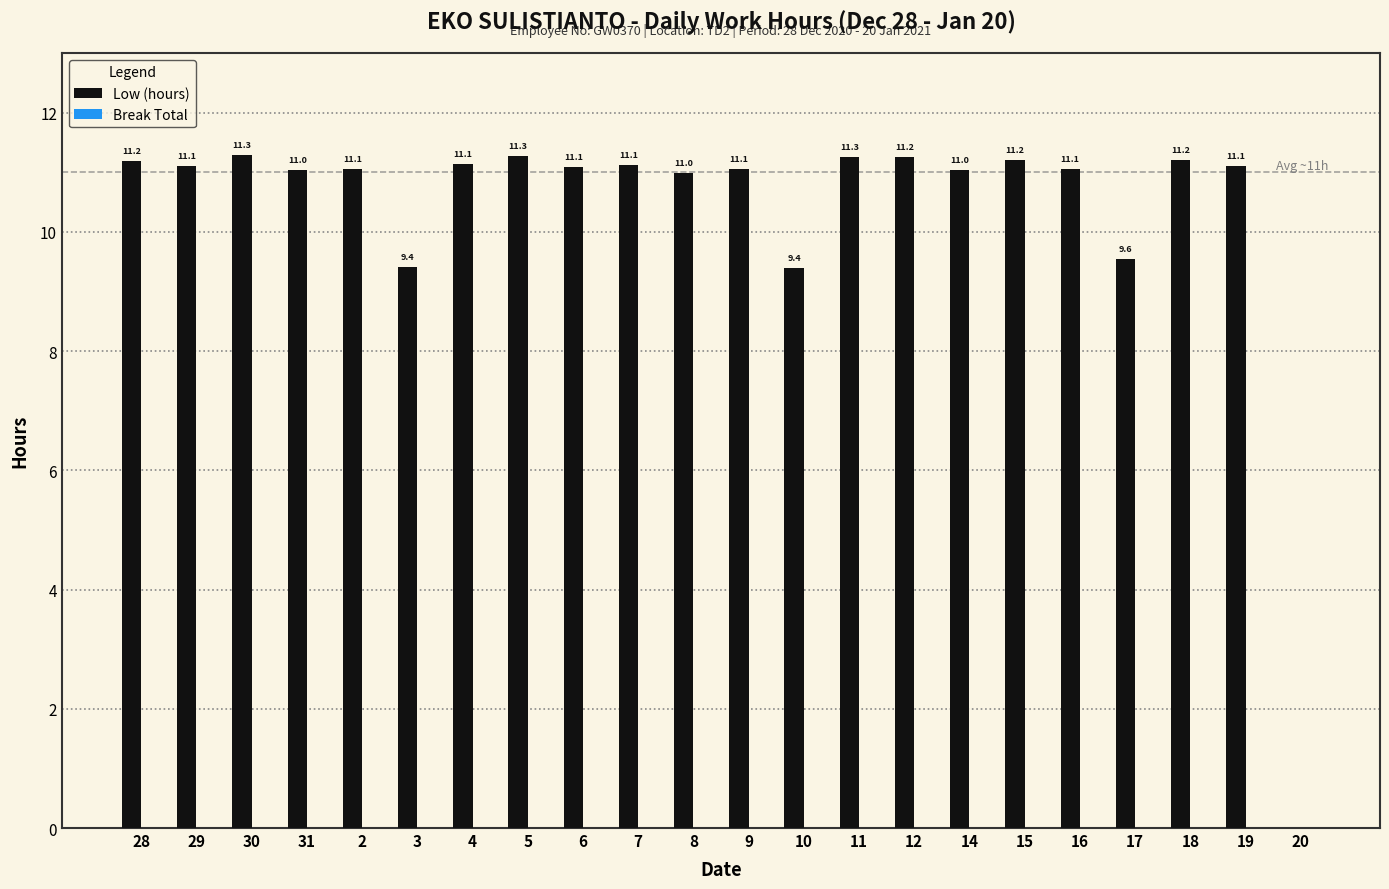

At which label is the value closest to 5?

10